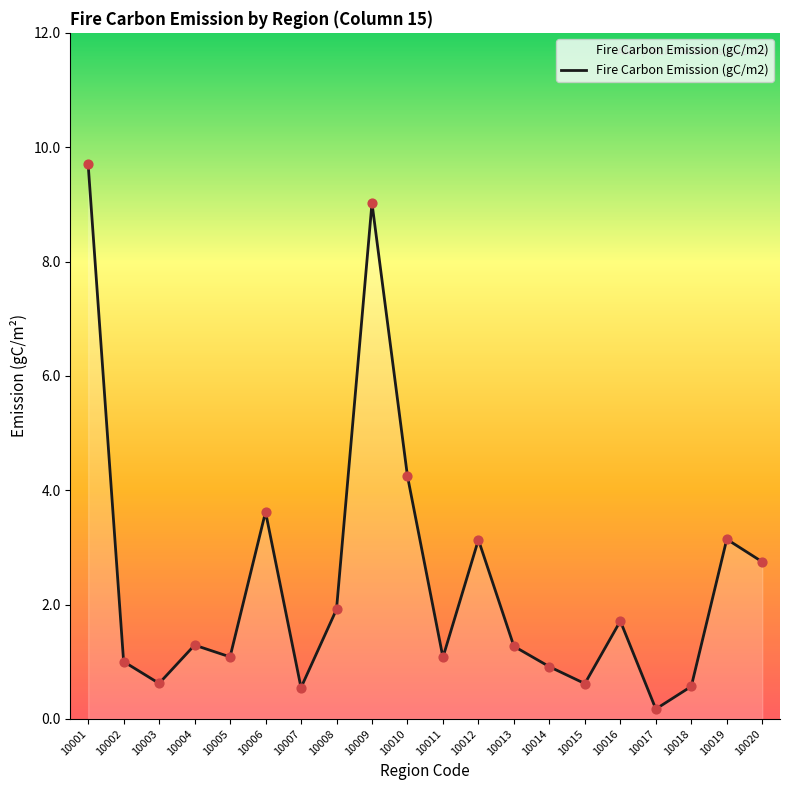

What is the ratio of the value at 10006 to the value at 10011?

3.4